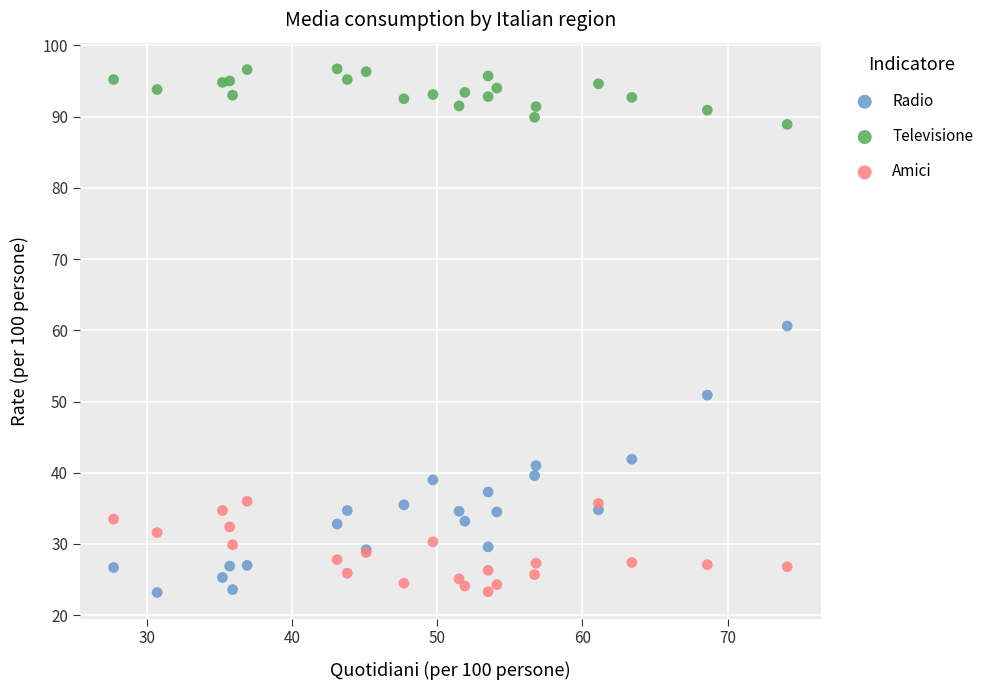

Which series contains the highest Y value?

Televisione